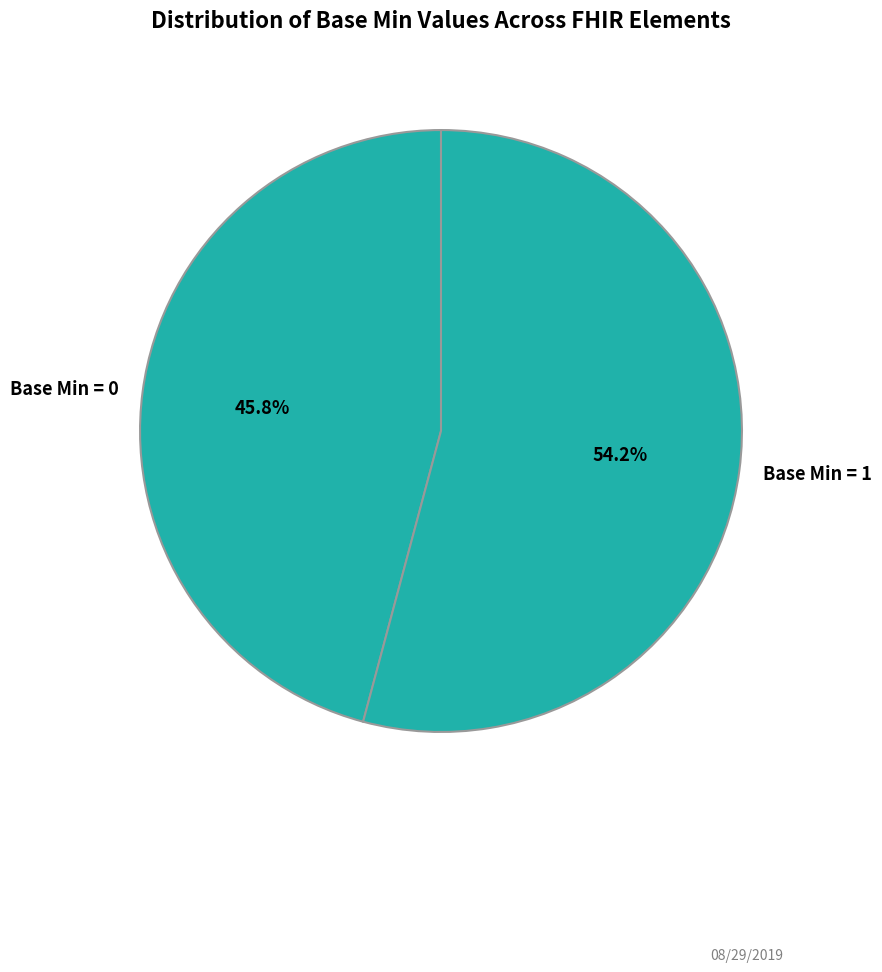

Combined, do Base Min = 1 and Base Min = 0 account for over 50%?

Yes